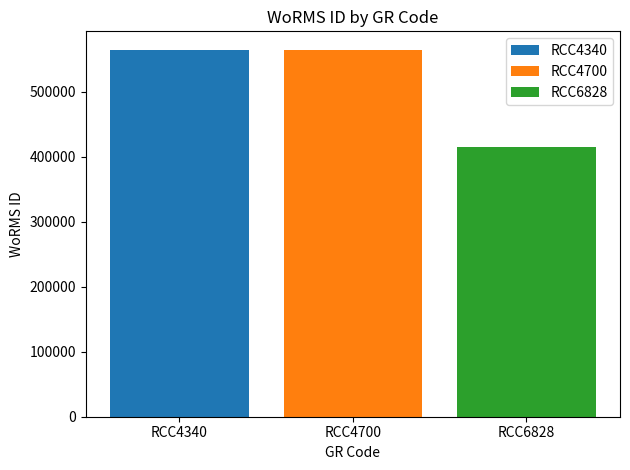

What is the difference between the highest and lowest values at RCC4700?

149388